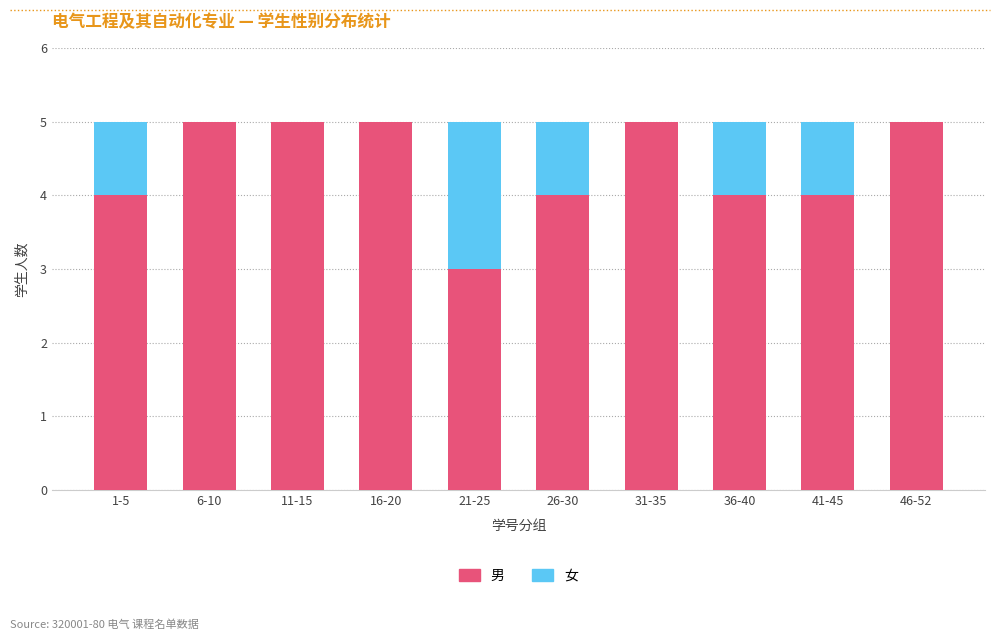

How many categories are shown in the chart?

10